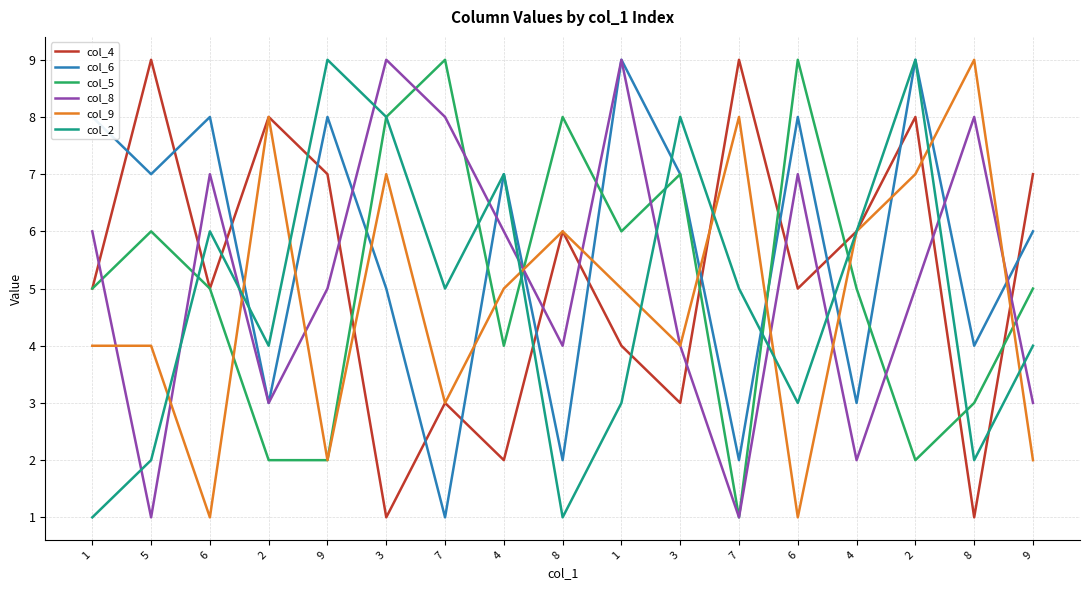

Does the chart display data point markers on the line(s)?

No